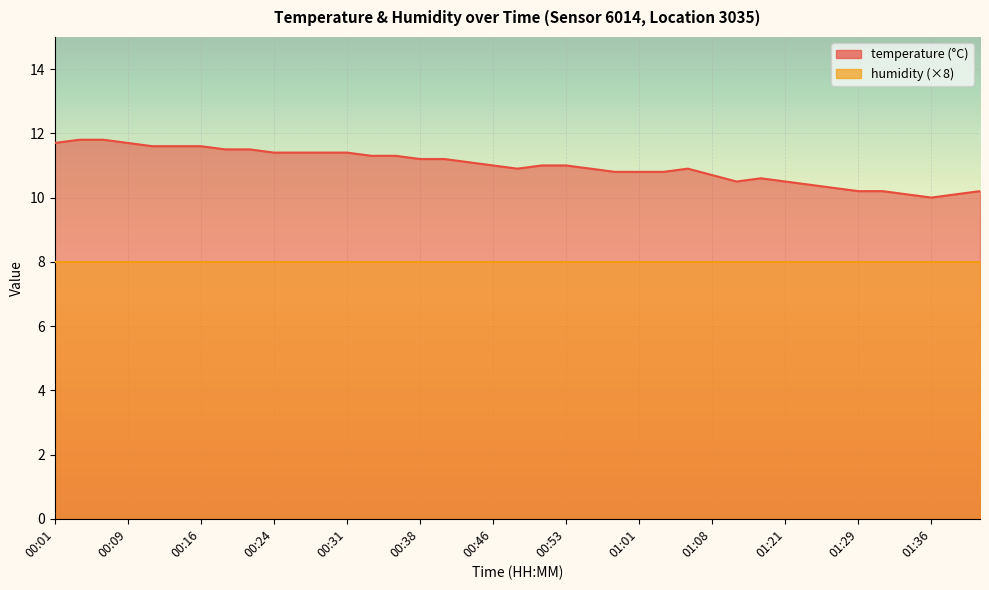

Approximately how many times larger is the value at 00:09 compared to 01:36?

1.2